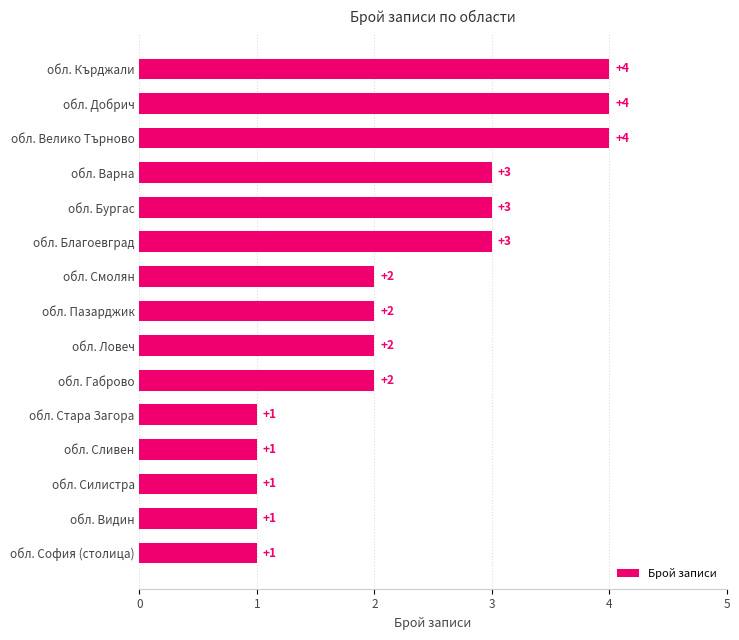

How many values are below 2?

5